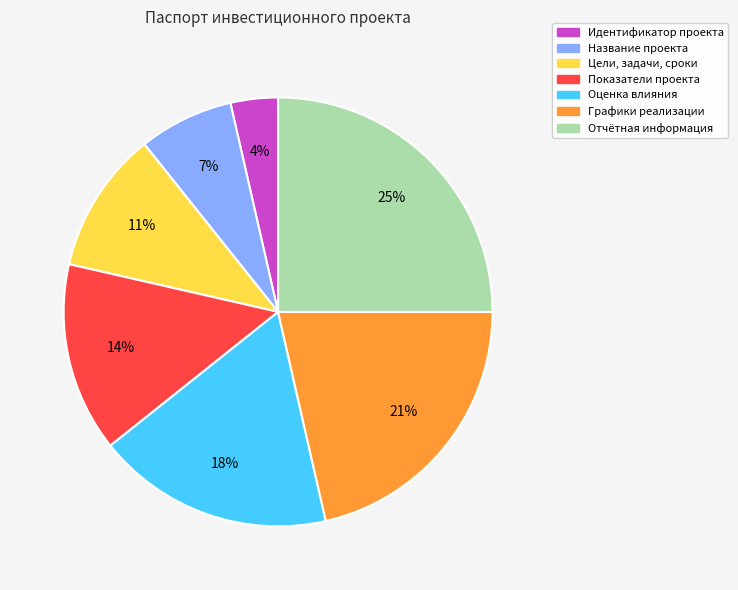

Do Название проекта and Графики реализации together represent more than half of the pie?

No